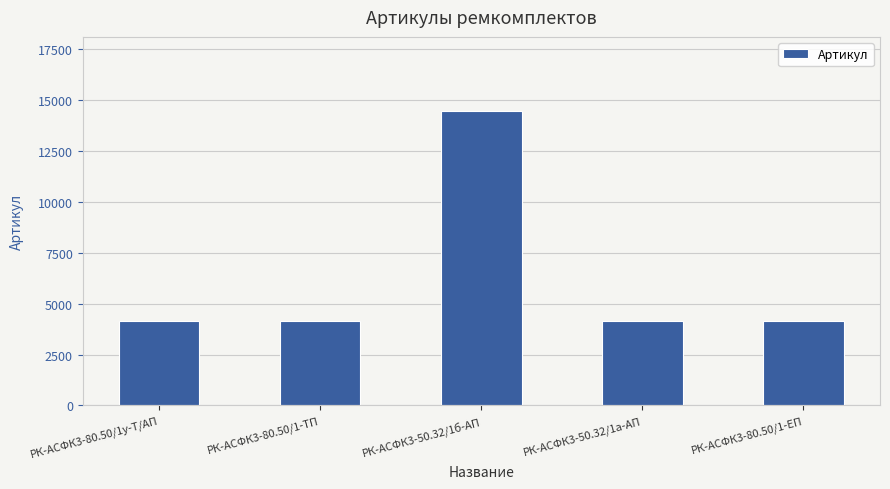

What is the value of the 4th bar from the left?

4139